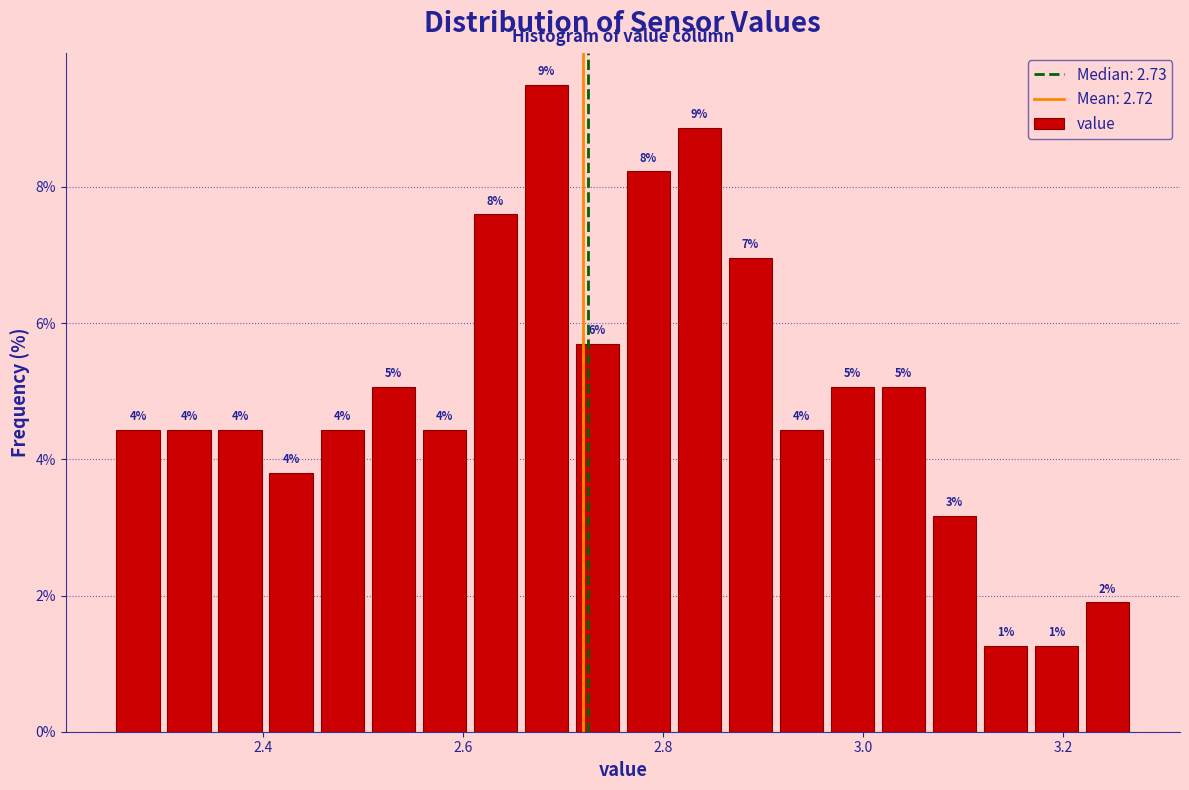

Around what value on the x-axis is the tallest bar? Give the approximate position of its centre, as read against the axis.

2.68